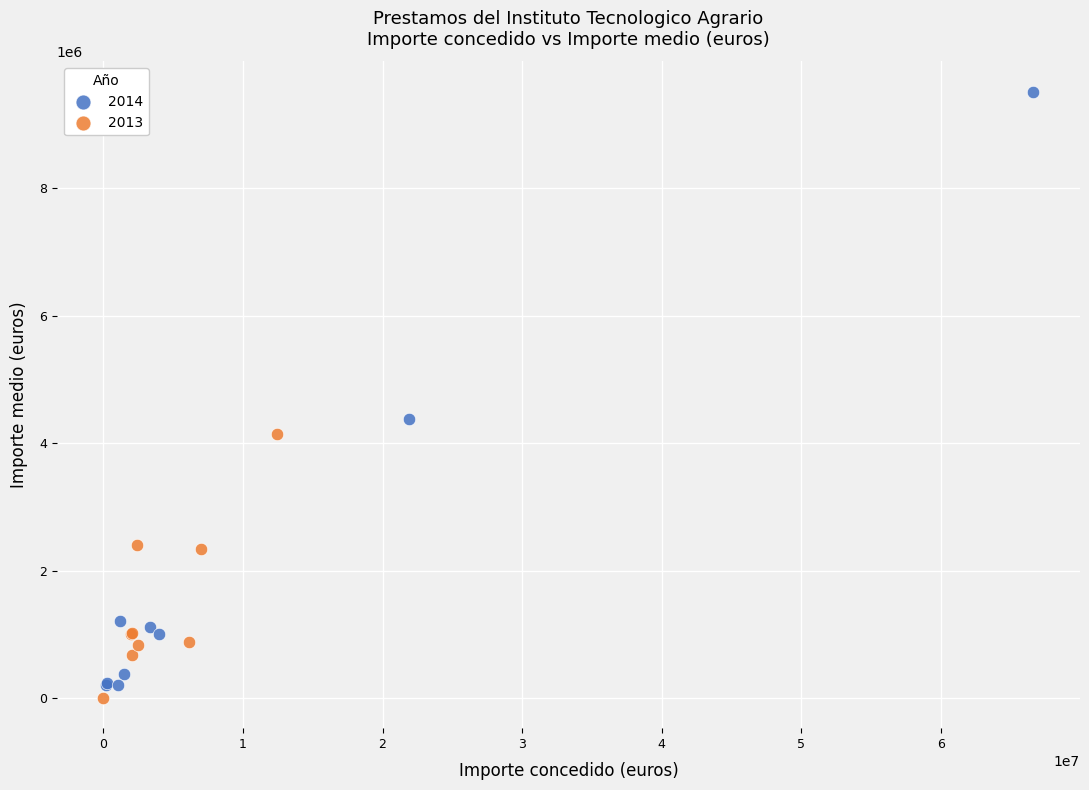

Which series has the widest spread of Y values?

2014